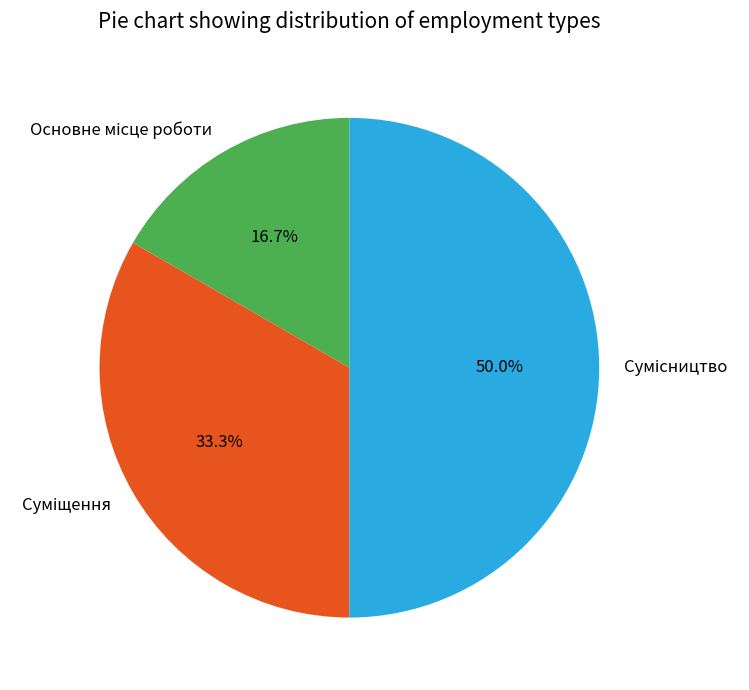

Count the number of slices in the pie.

3